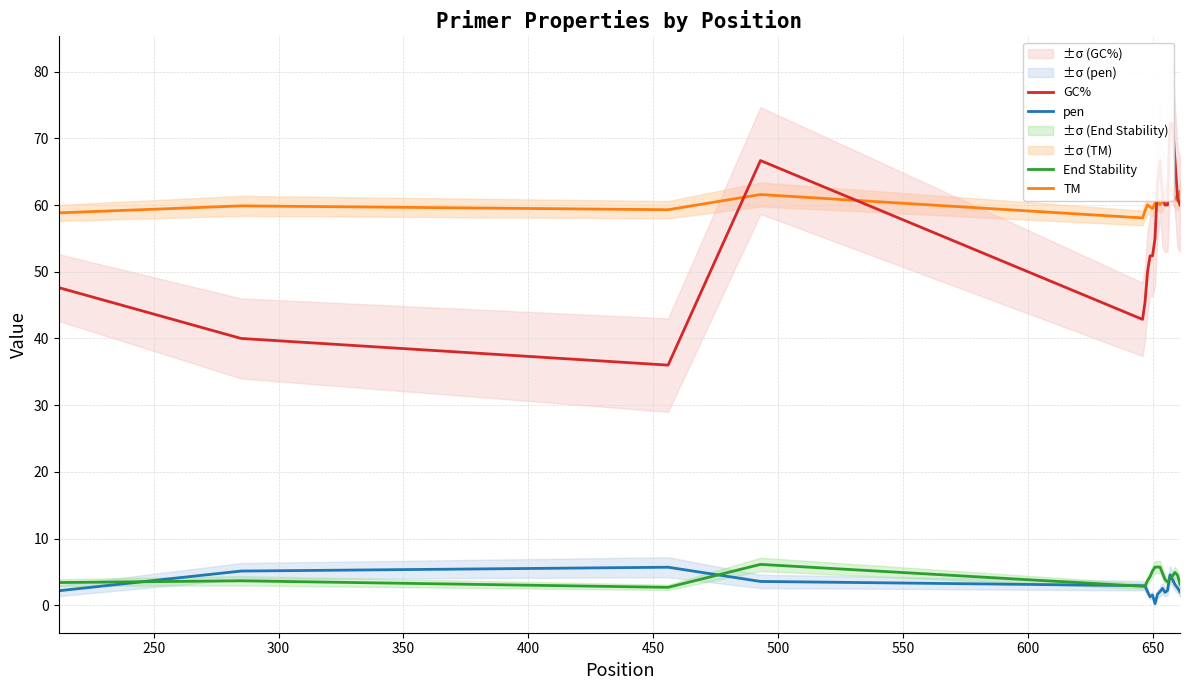

What is the highest value of the End Stability series?

6.1